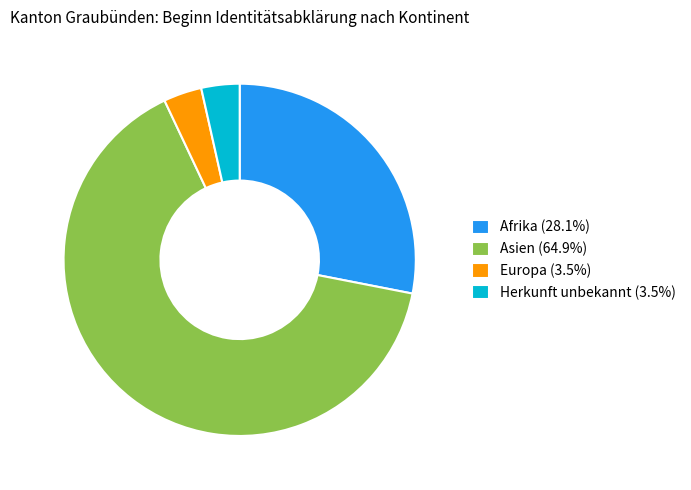

Does any single category account for the majority?

Yes